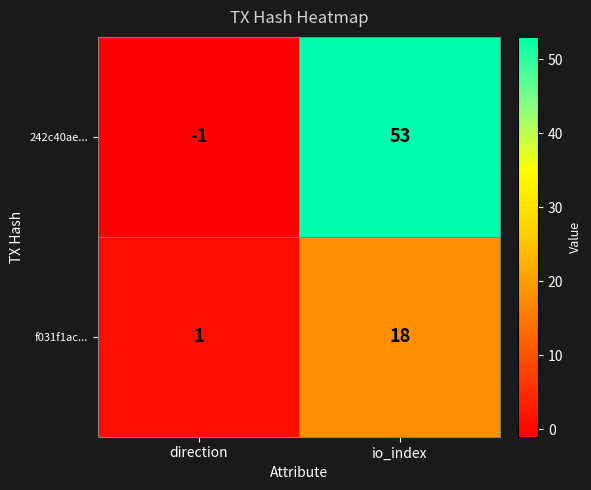

Between direction and io_index, which series saw the biggest shift?

242c40ae...